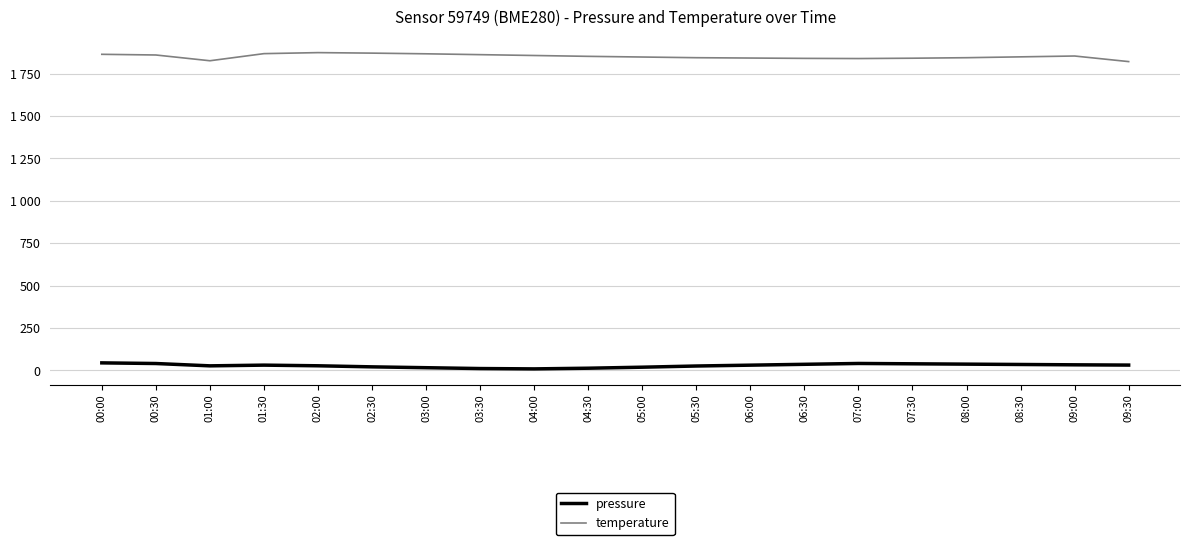

Which label corresponds to the smallest value in the chart?

04:00